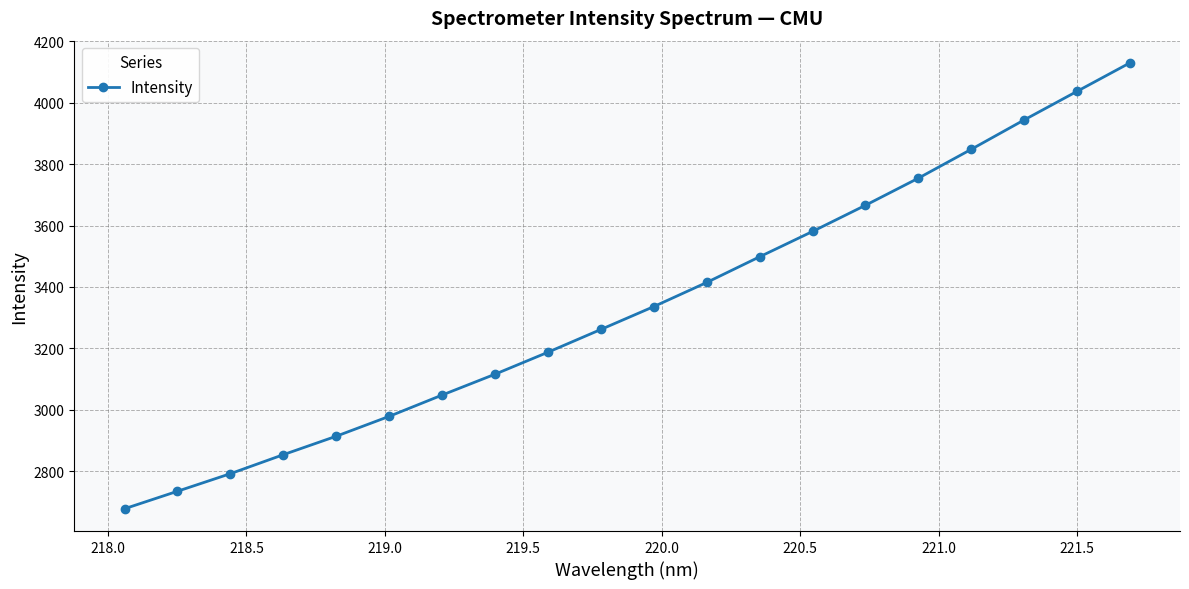

How many categories are shown in the chart?

20